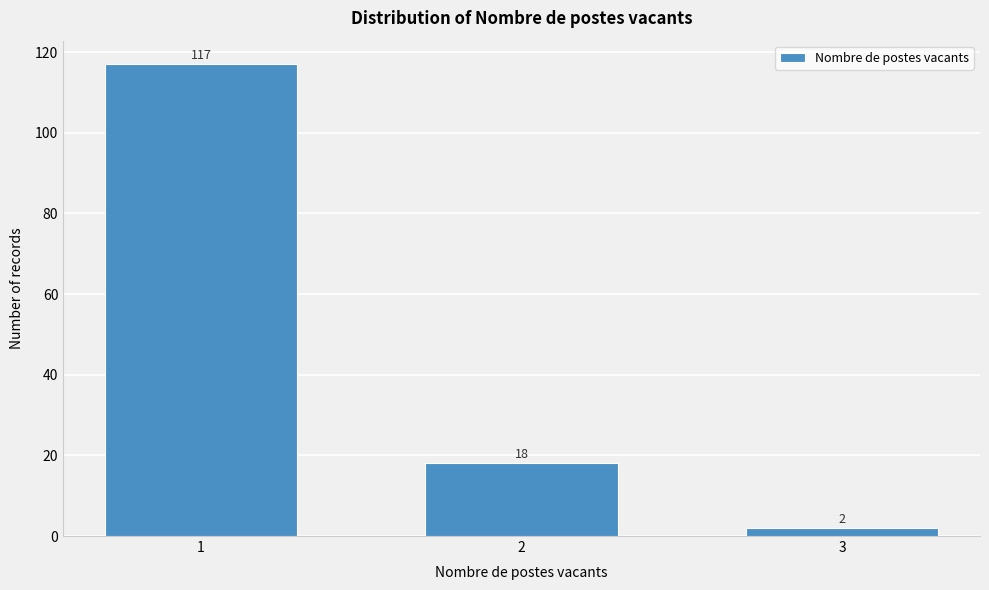

Reading left to right, what are all the values shown in this chart?

117	18	2